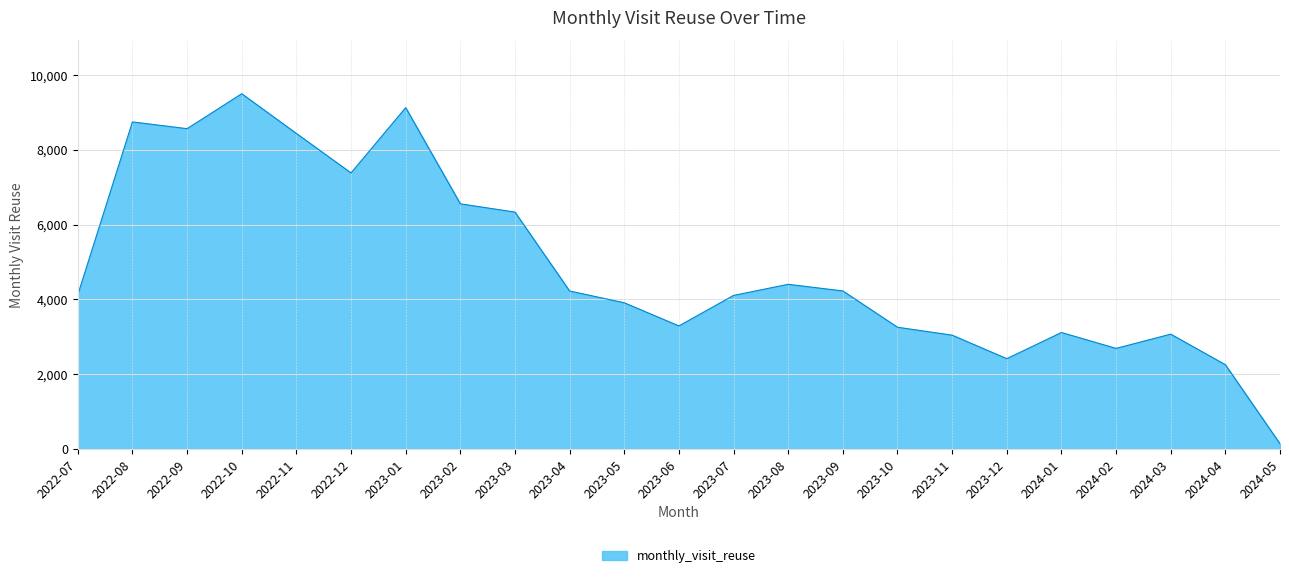

What is the greatest value displayed?

9500